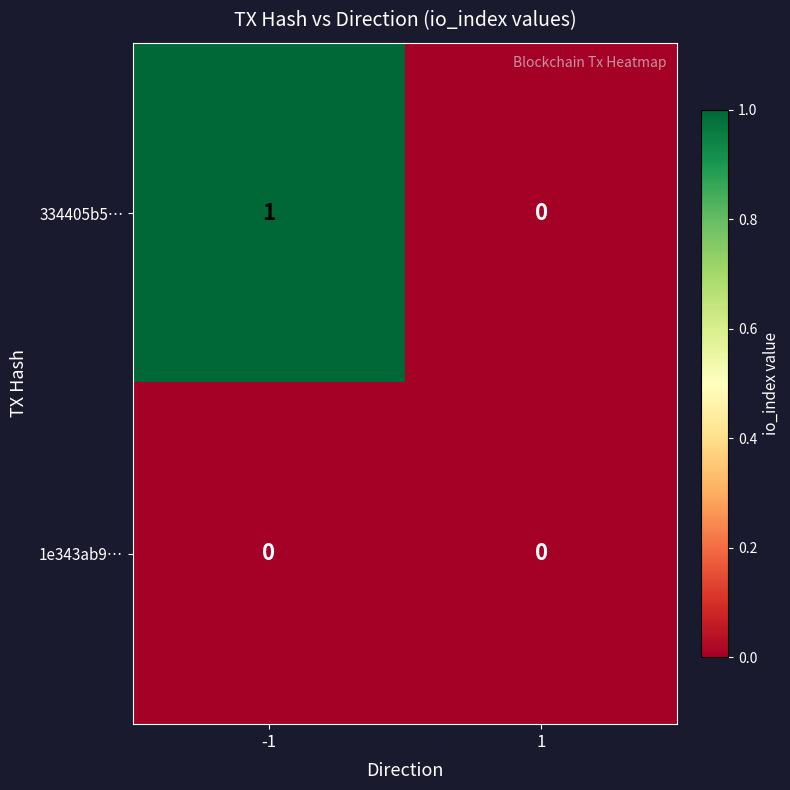

Is it true that 334405b5… equals 1 at -1?

True